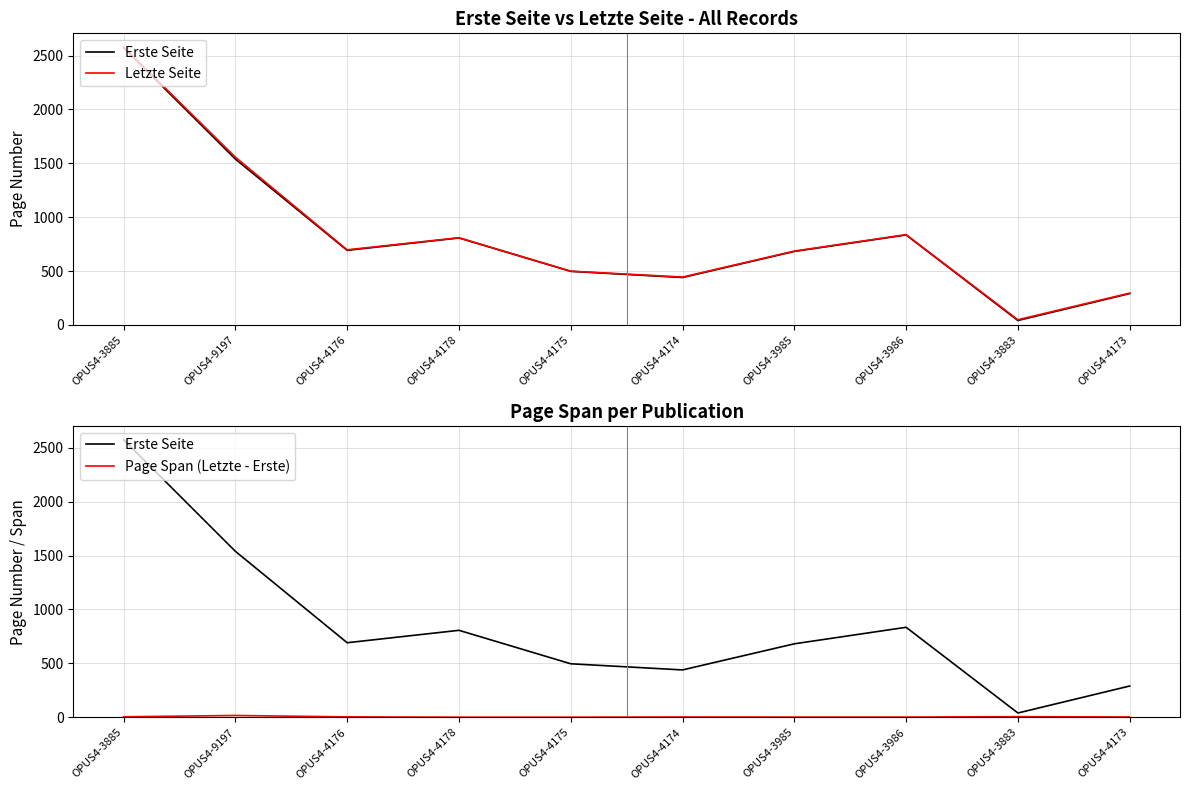

Which series has the largest total across all categories?

Letzte Seite